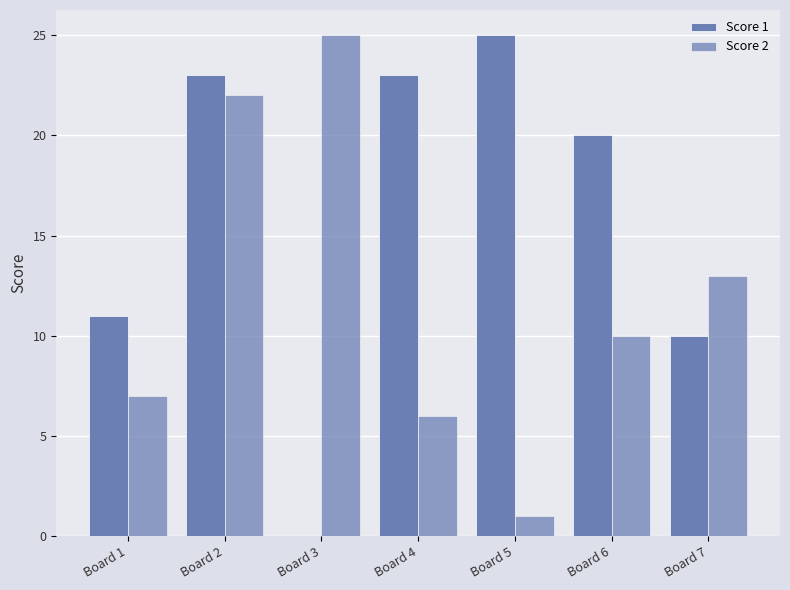

What value does the Score 2 series have at Board 1?

7